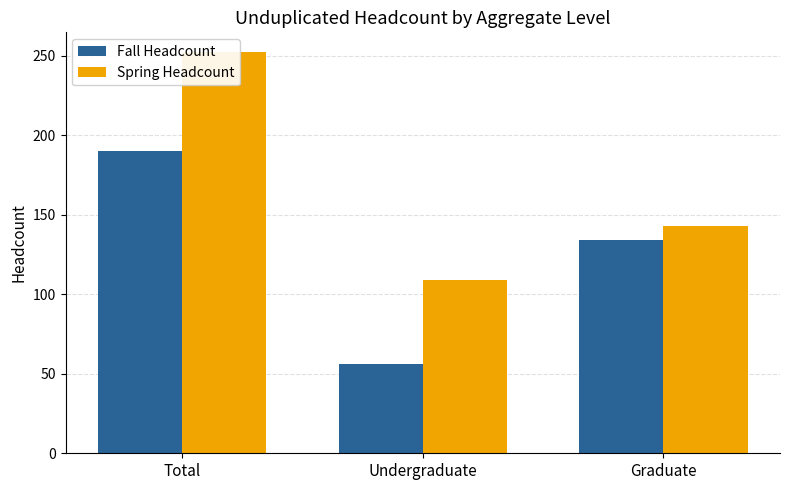

At which label does Spring Headcount first exceed 143?

Total